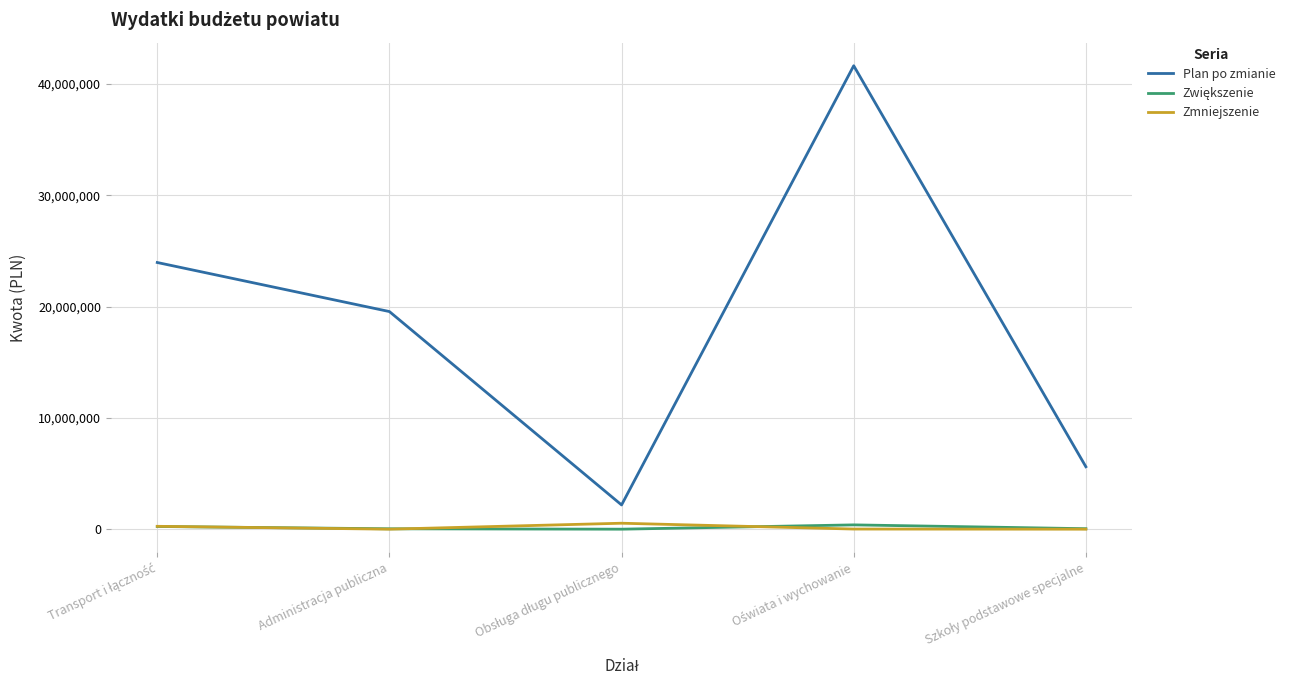

True or false: Zmniejszenie has a value of 0 at Administracja publiczna.

True